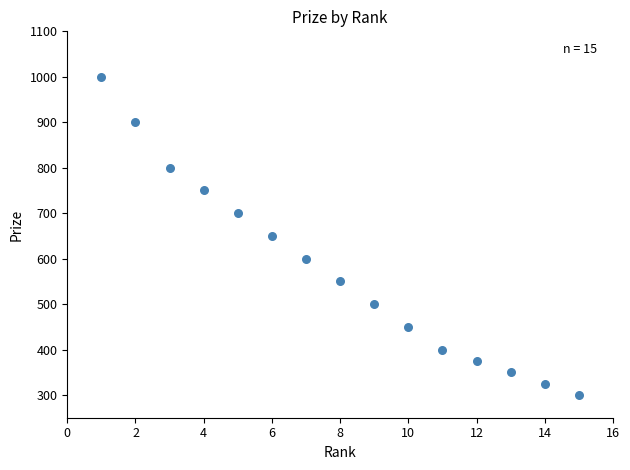

What is the range of Y values (max minus min)?

700